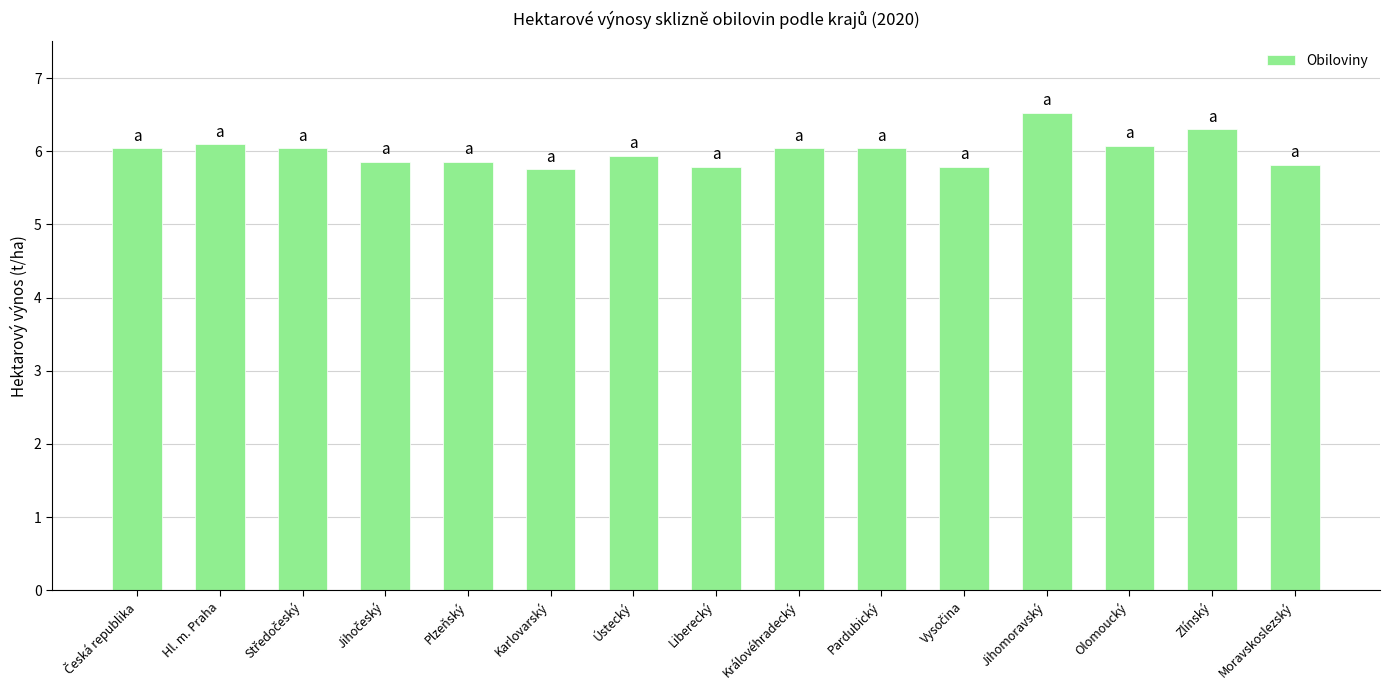

How many bars are there in total?

15